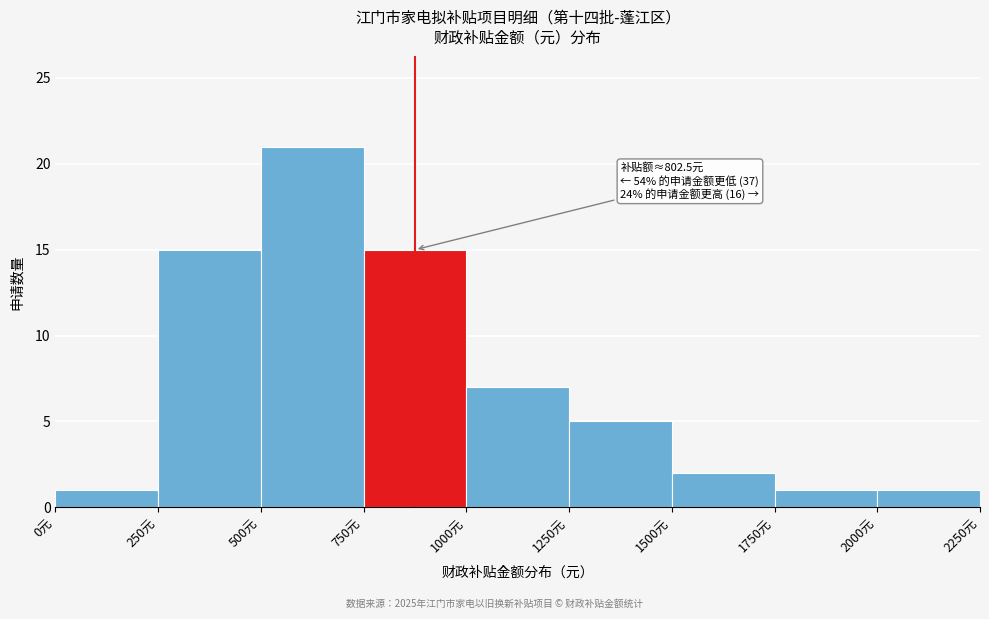

Over which range of the x-axis is the bar tallest?

500 to 750